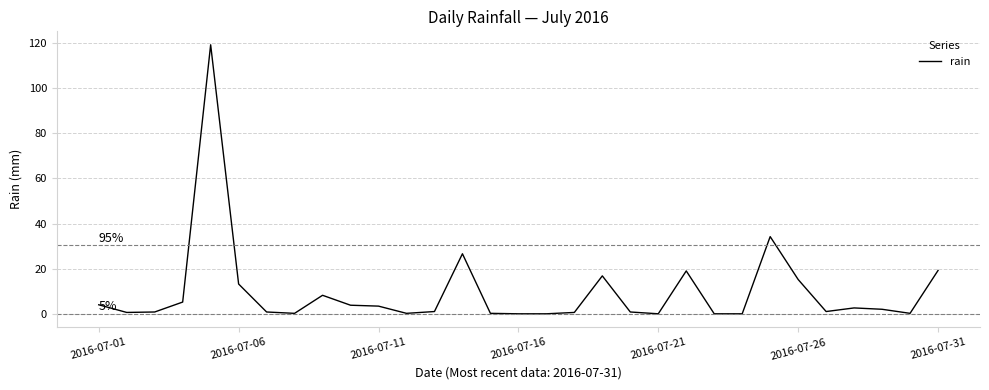

What is the greatest value displayed?

119.2